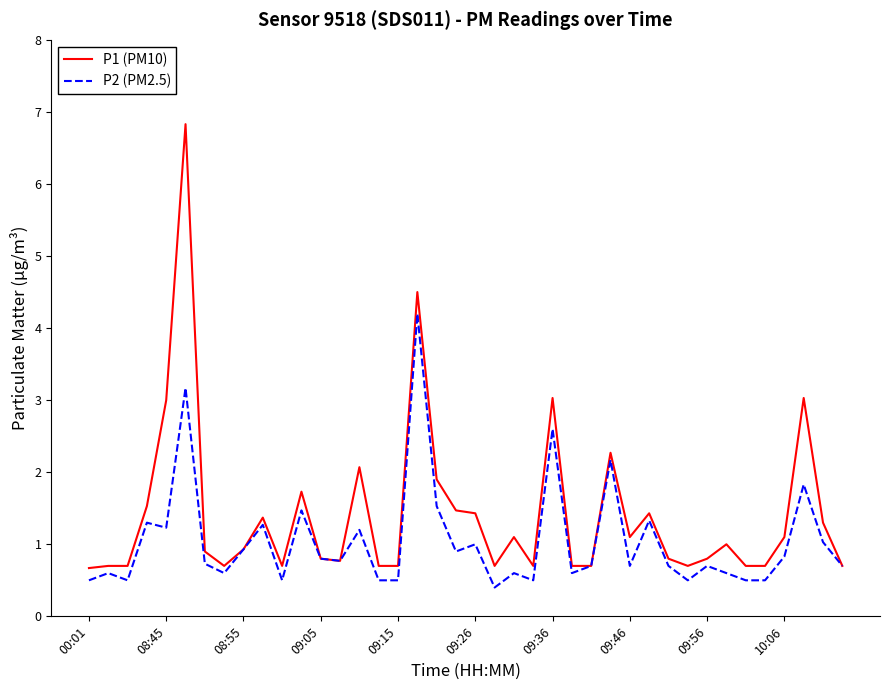

What is the maximum value shown in the chart?

6.8